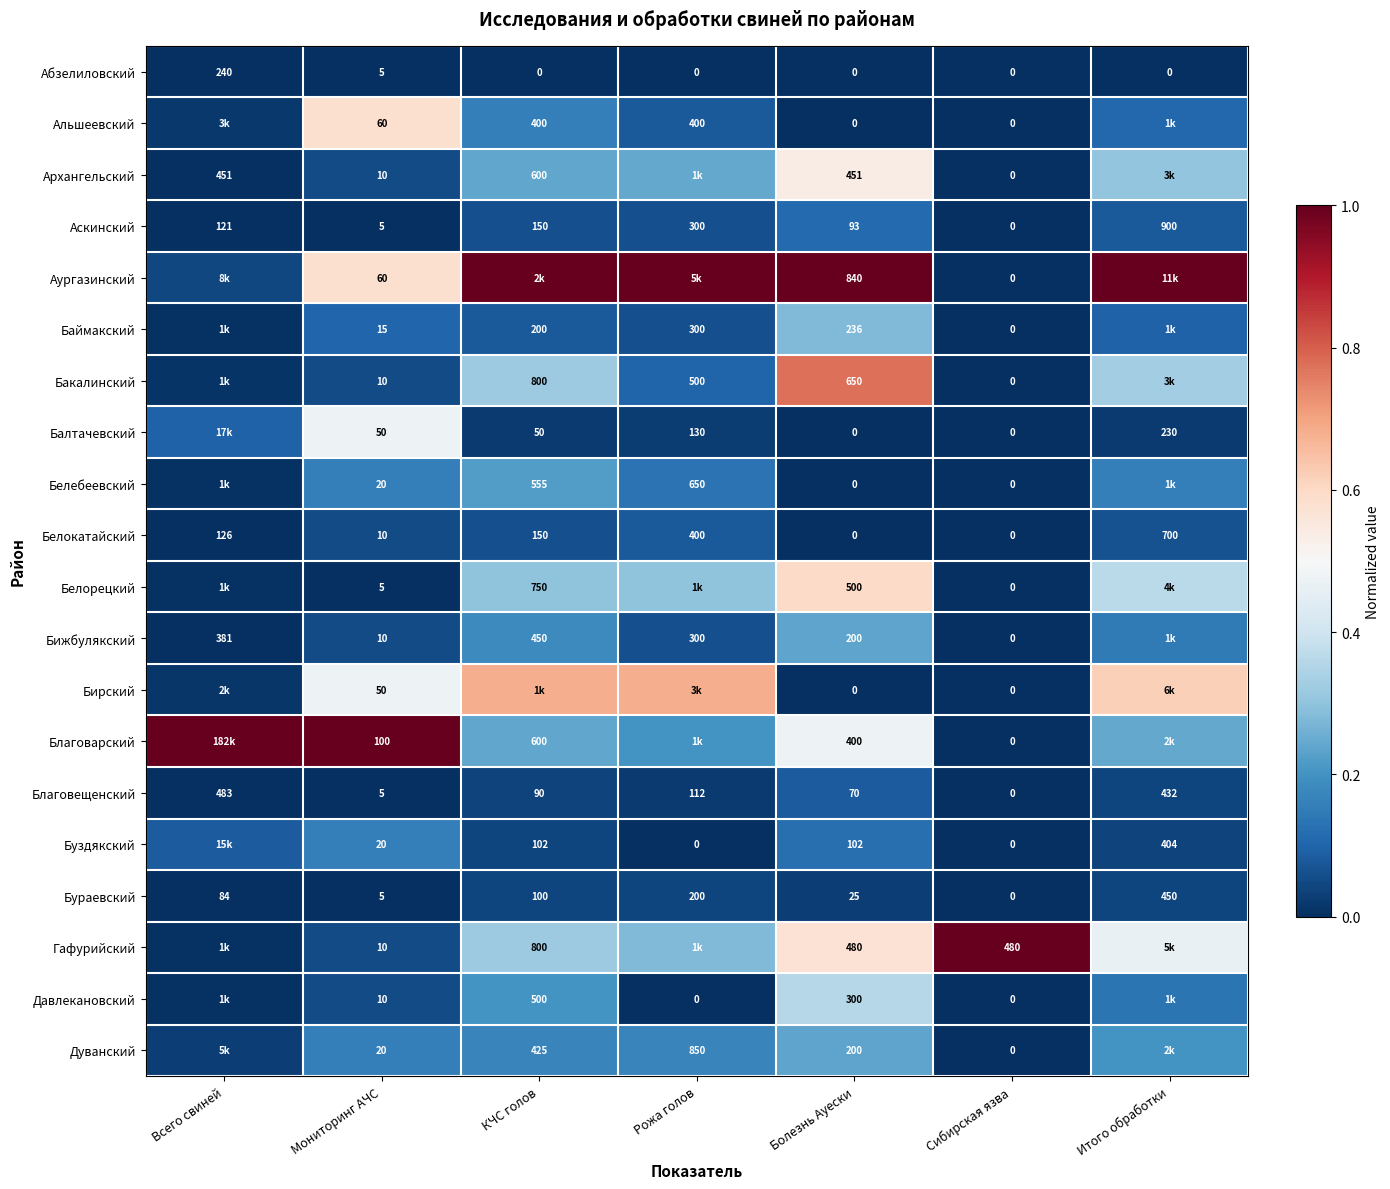

Is the value of Бирский at Мониторинг АЧС greater than the value of Архангельский at Сибирская язва?

Yes